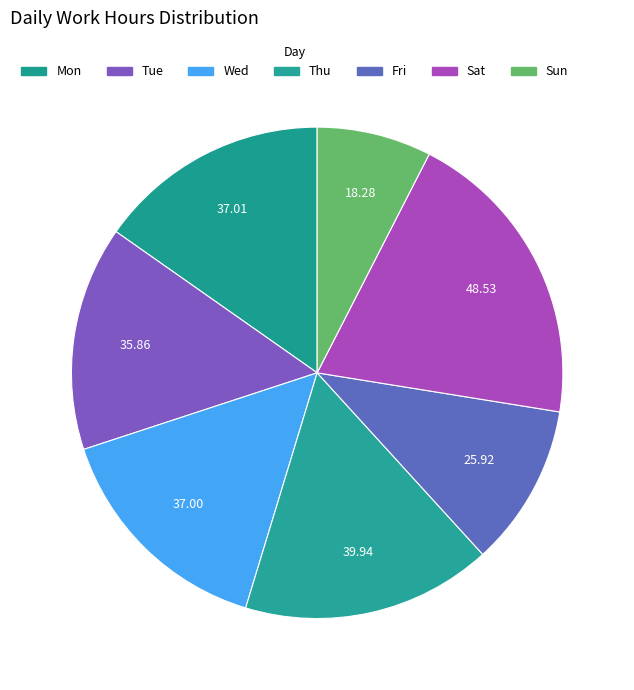

Is there any slice that represents more than half of the pie?

No